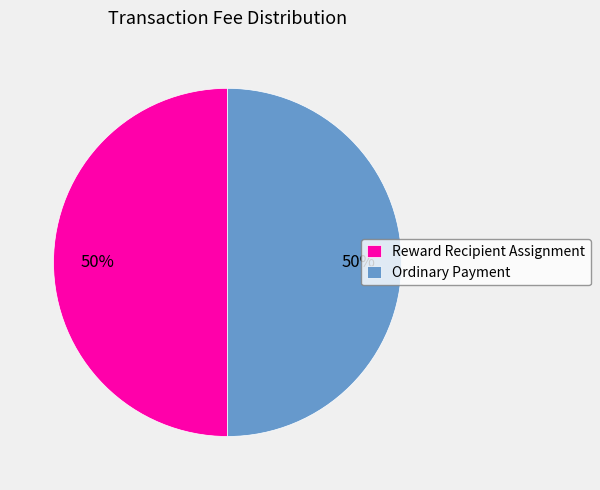

To the nearest percent, what is the average slice percentage?

50%